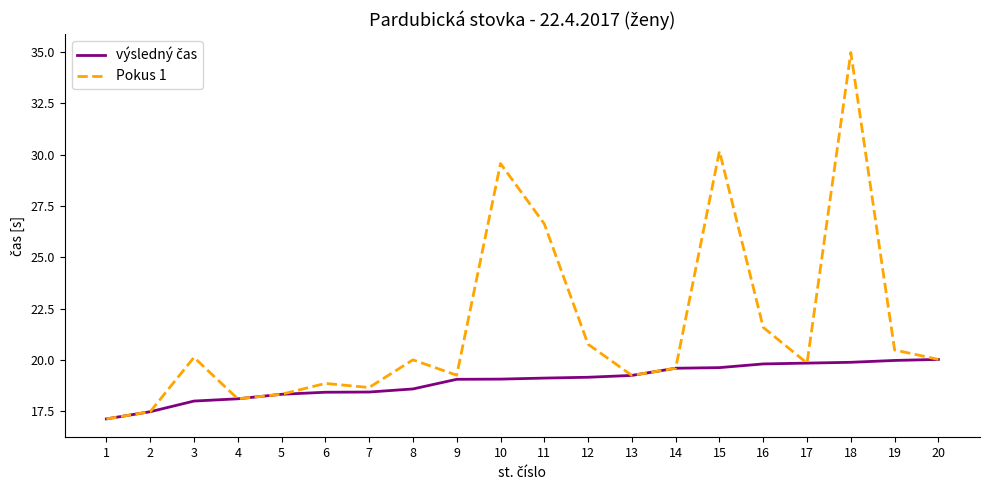

Which category has the highest value across all series?

18